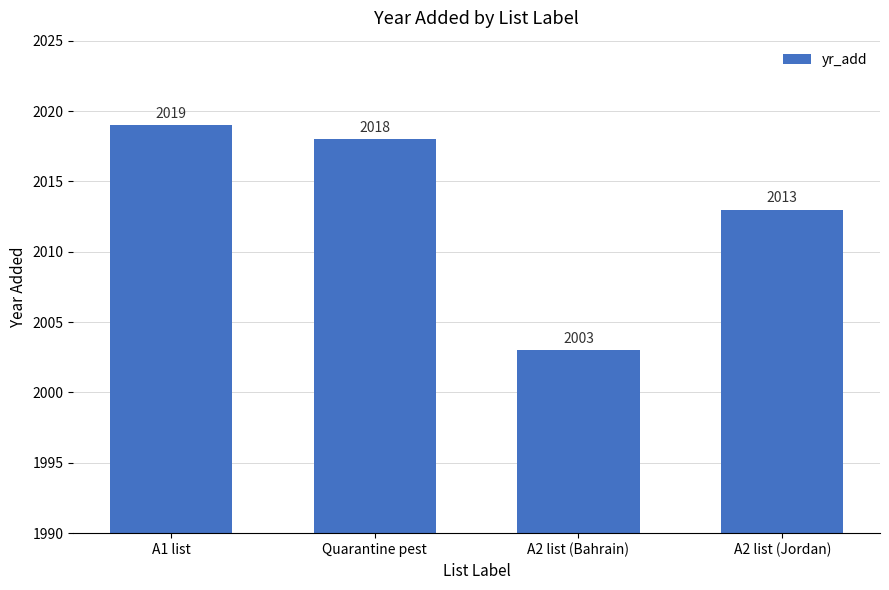

List the labels in order of value, largest first.

A1 list, Quarantine pest, A2 list (Jordan), A2 list (Bahrain)